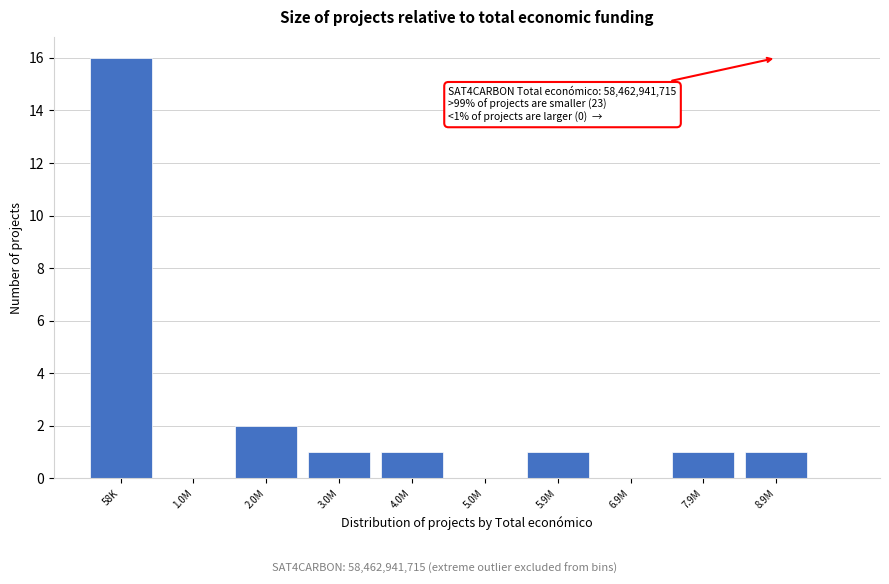

Reading left to right, what are all the values shown in this chart?

58K=16	1.0M=0	2.0M=2	3.0M=1	4.0M=1	5.0M=0	5.9M=1	6.9M=0	7.9M=1	8.9M=1